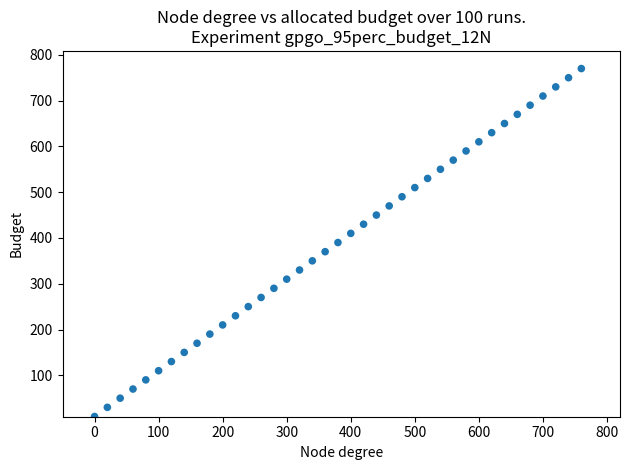

What is the range of Y values (max minus min)?

760